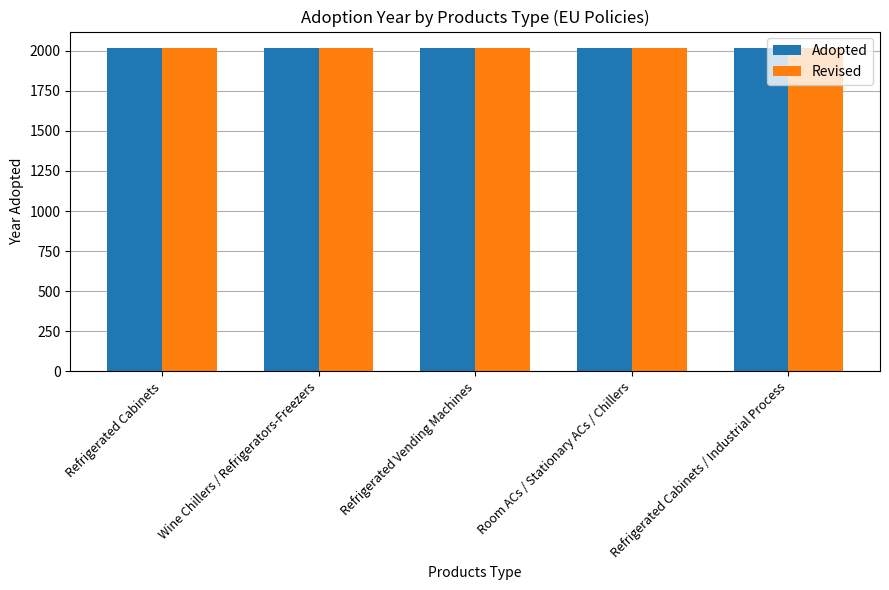

What is the difference between the Adopted values at Wine Chillers / Refrigerators-Freezers and Refrigerated Cabinets?

4